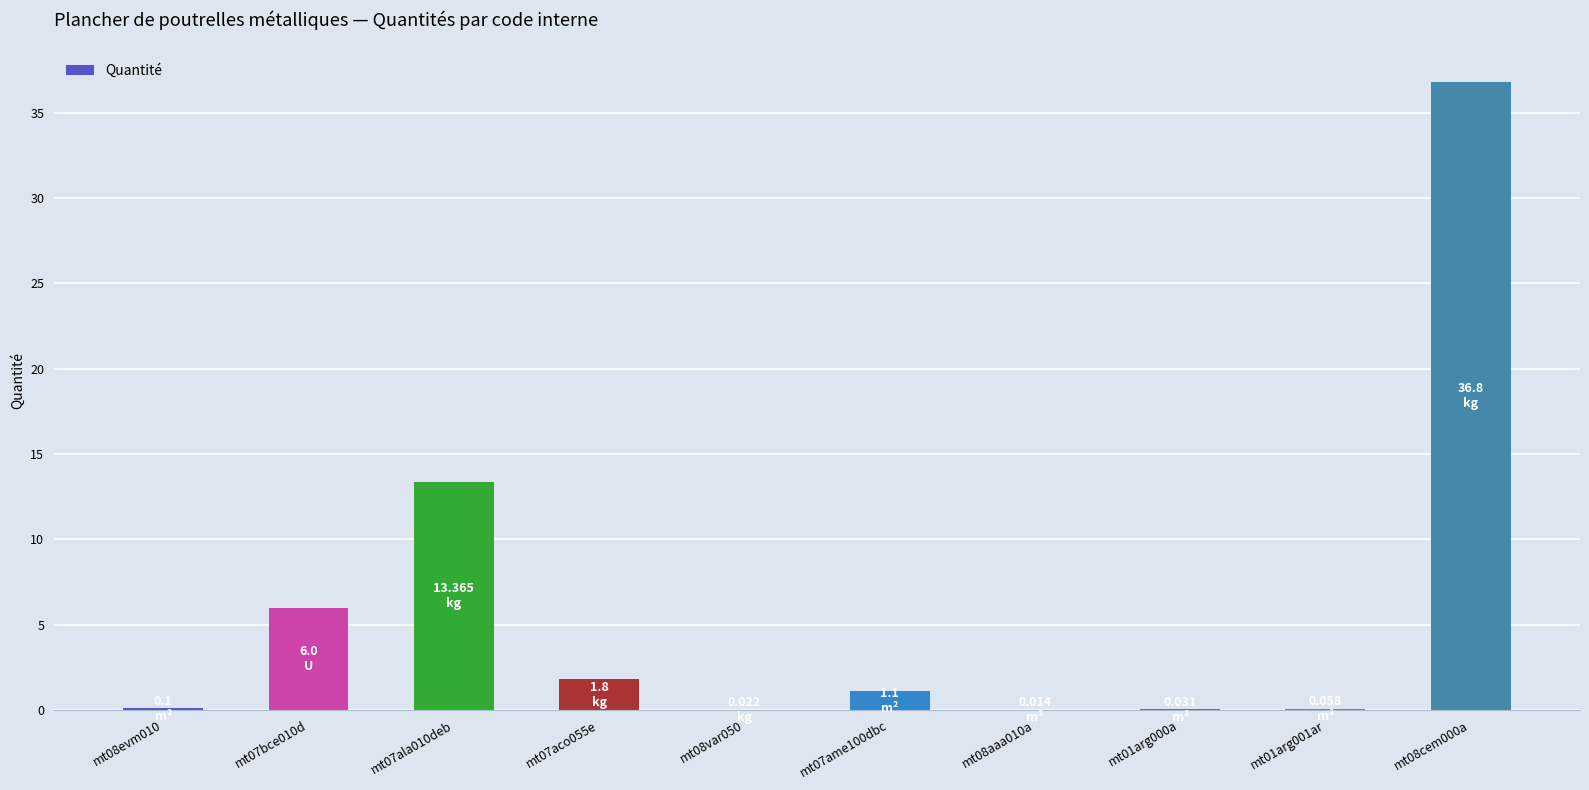

How many categories are shown in the chart?

10